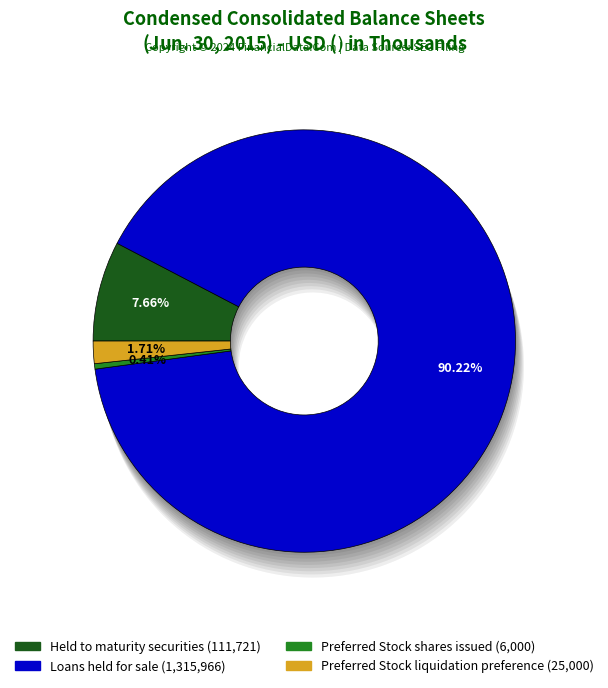

Is it true that Held to maturity securities at fair value is 1% of the pie?

False